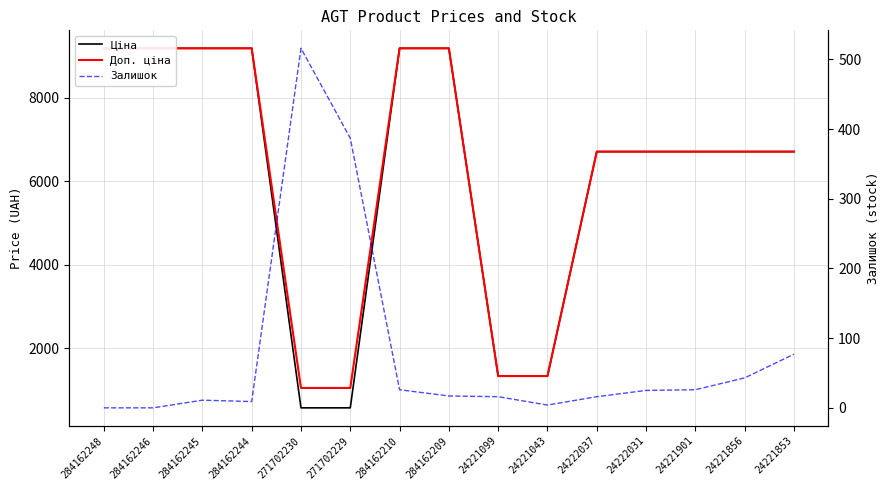

What is the difference between the maximum and minimum values in the Ціна series?

8613.6